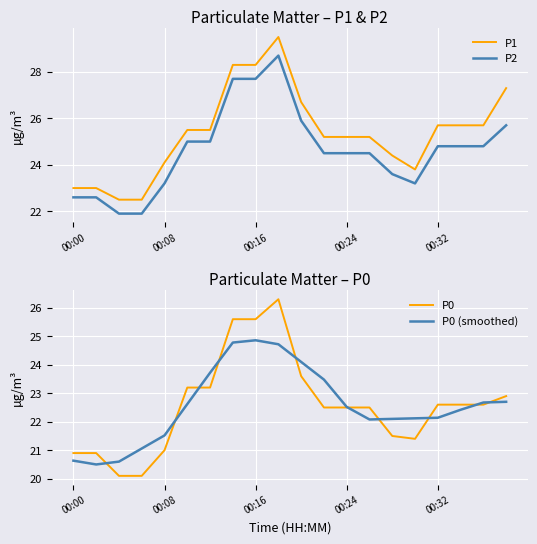

How many interior local valleys does the P0 series have?

1